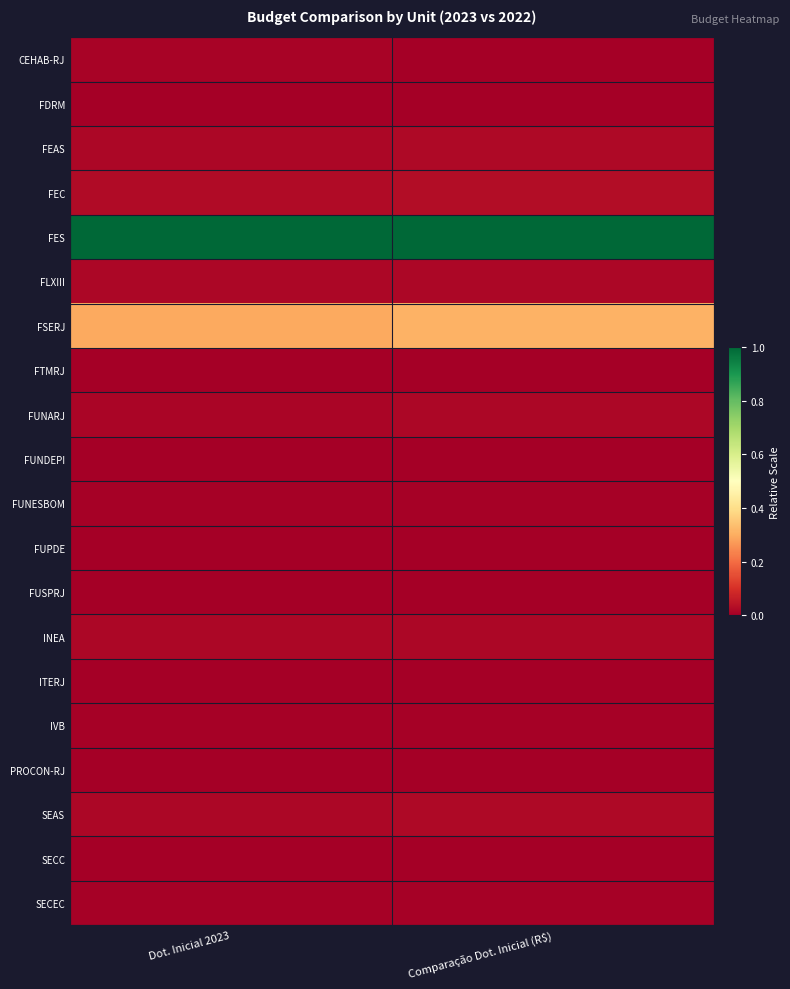

Reading left to right, what are all the values shown in this chart?

CEHAB-RJ: Dot. Inicial 2023=0.0	Comparação Dot. Inicial (R$)=0.0
FDRM: Dot. Inicial 2023=0.0	Comparação Dot. Inicial (R$)=0.0
FEAS: Dot. Inicial 2023=0.0	Comparação Dot. Inicial (R$)=0.0
FEC: Dot. Inicial 2023=0.0	Comparação Dot. Inicial (R$)=0.0
FES: Dot. Inicial 2023=1.0	Comparação Dot. Inicial (R$)=1.0
FLXIII: Dot. Inicial 2023=0.0	Comparação Dot. Inicial (R$)=0.0
FSERJ: Dot. Inicial 2023=0.3	Comparação Dot. Inicial (R$)=0.3
FTMRJ: Dot. Inicial 2023=0.0	Comparação Dot. Inicial (R$)=0.0
FUNARJ: Dot. Inicial 2023=0.0	Comparação Dot. Inicial (R$)=0.0
FUNDEPI: Dot. Inicial 2023=0.0	Comparação Dot. Inicial (R$)=0.0
FUNESBOM: Dot. Inicial 2023=0.0	Comparação Dot. Inicial (R$)=0.0
FUPDE: Dot. Inicial 2023=0.0	Comparação Dot. Inicial (R$)=0.0
FUSPRJ: Dot. Inicial 2023=0.0	Comparação Dot. Inicial (R$)=0.0
INEA: Dot. Inicial 2023=0.0	Comparação Dot. Inicial (R$)=0.0
ITERJ: Dot. Inicial 2023=0.0	Comparação Dot. Inicial (R$)=0.0
IVB: Dot. Inicial 2023=0.0	Comparação Dot. Inicial (R$)=0.0
PROCON-RJ: Dot. Inicial 2023=0.0	Comparação Dot. Inicial (R$)=0.0
SEAS: Dot. Inicial 2023=0.0	Comparação Dot. Inicial (R$)=0.0
SECC: Dot. Inicial 2023=0.0	Comparação Dot. Inicial (R$)=0.0
SECEC: Dot. Inicial 2023=0.0	Comparação Dot. Inicial (R$)=0.0